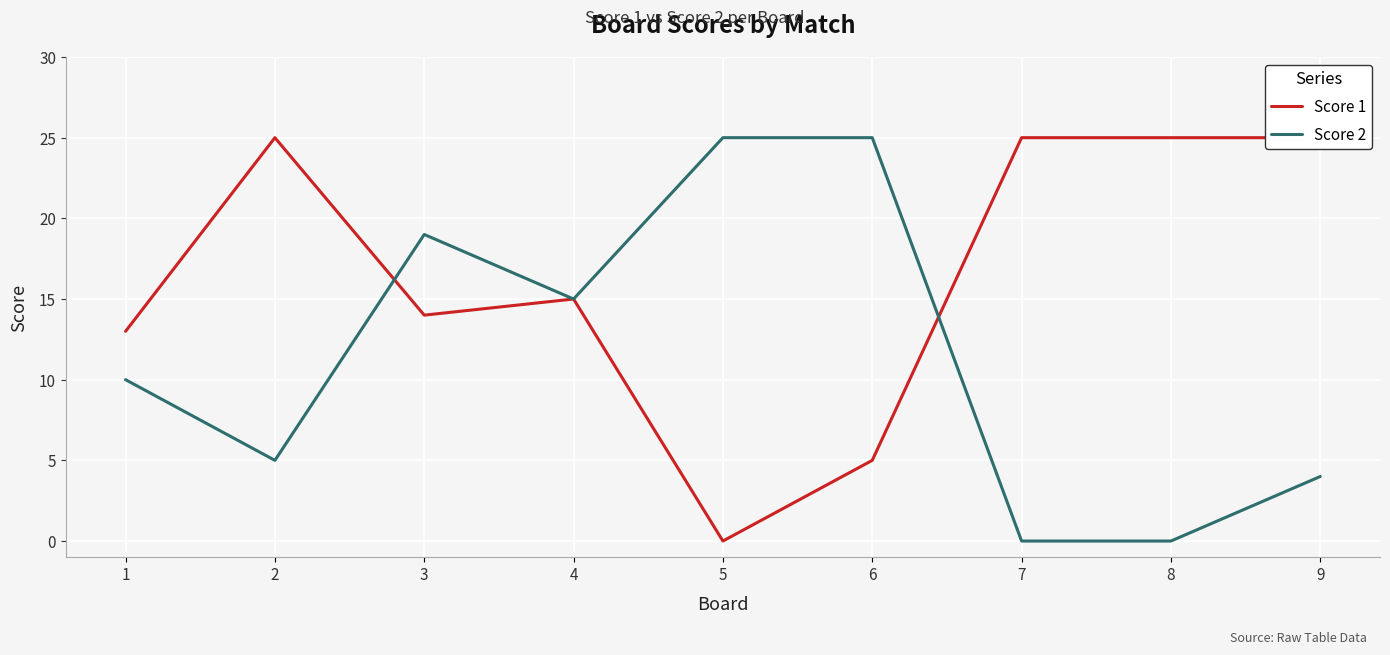

Which series changed the most between 4 and 8?

Score 2